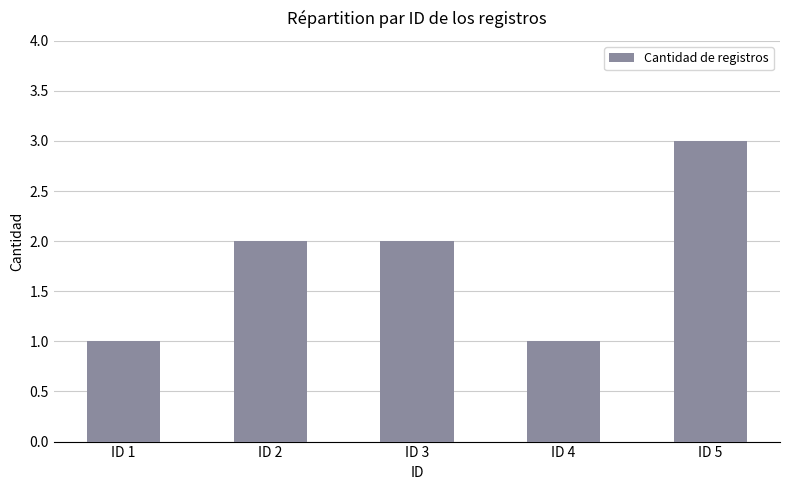

What value does the data have at ID 1?

1